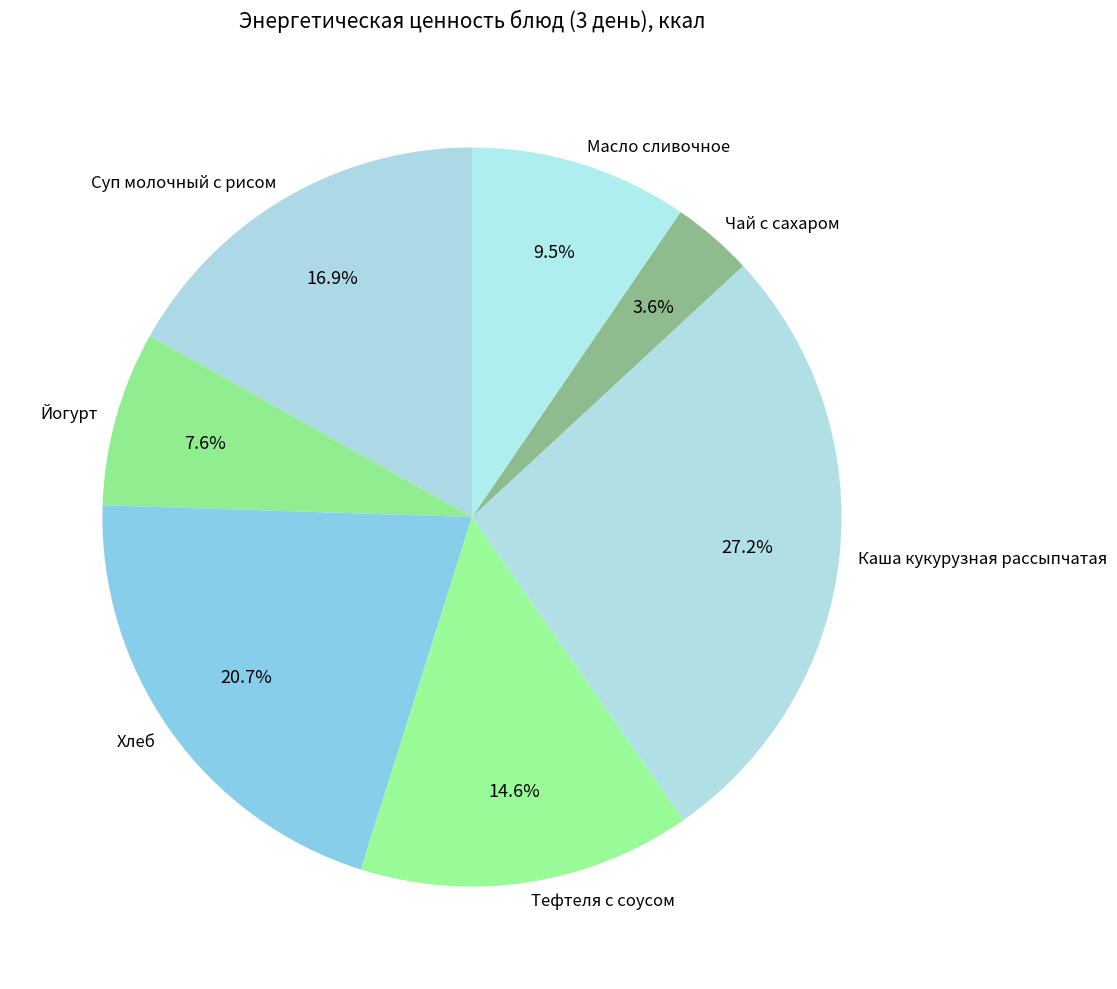

Does Чай с сахаром account for over 50% of the chart?

No